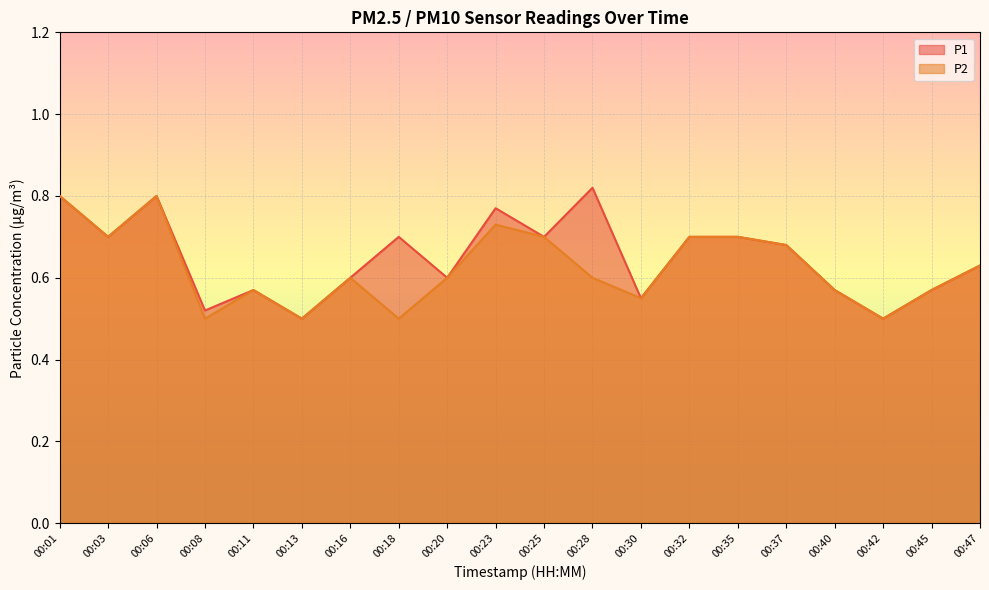

Reading left to right, what are all the values shown in this chart?

P1: 00:01=0.8	00:03=0.7	00:06=0.8	00:08=0.5	00:11=0.6	00:13=0.5	00:16=0.6	00:18=0.7	00:20=0.6	00:23=0.8	00:25=0.7	00:28=0.8	00:30=0.6	00:32=0.7	00:35=0.7	00:37=0.7	00:40=0.6	00:42=0.5	00:45=0.6	00:47=0.6
P2: 00:01=0.8	00:03=0.7	00:06=0.8	00:08=0.5	00:11=0.6	00:13=0.5	00:16=0.6	00:18=0.5	00:20=0.6	00:23=0.7	00:25=0.7	00:28=0.6	00:30=0.6	00:32=0.7	00:35=0.7	00:37=0.7	00:40=0.6	00:42=0.5	00:45=0.6	00:47=0.6